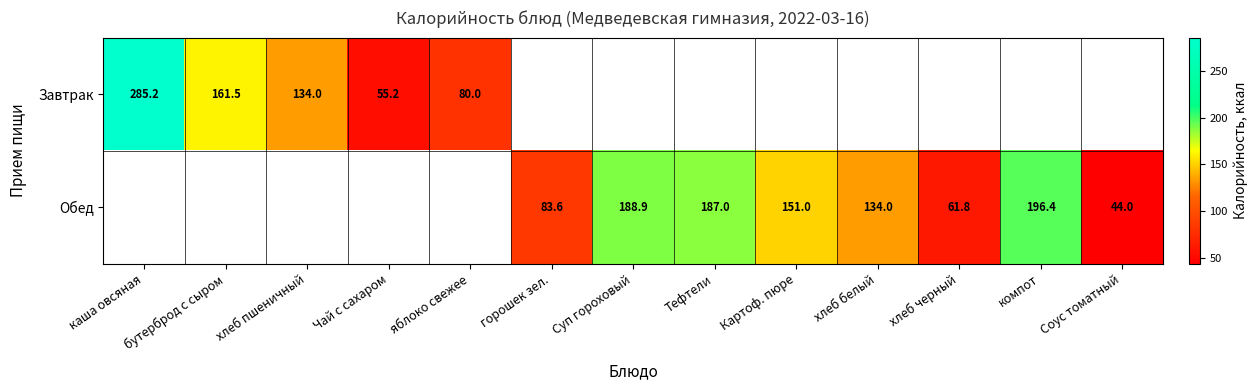

Is it true that Обед equals 89.3 at Тефтели?

False